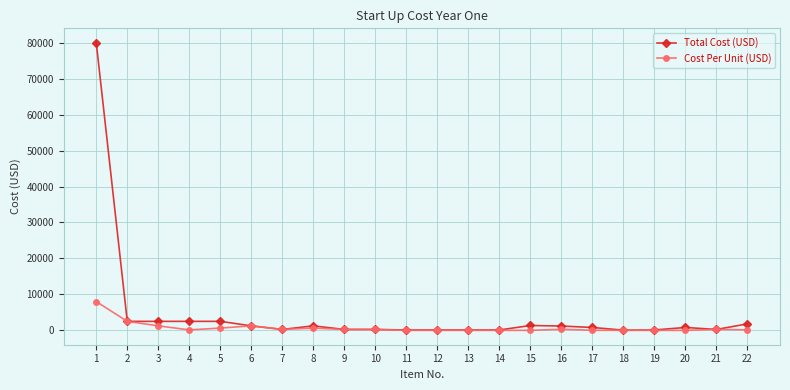

What is the maximum value for Total Cost (USD)?

80000.0